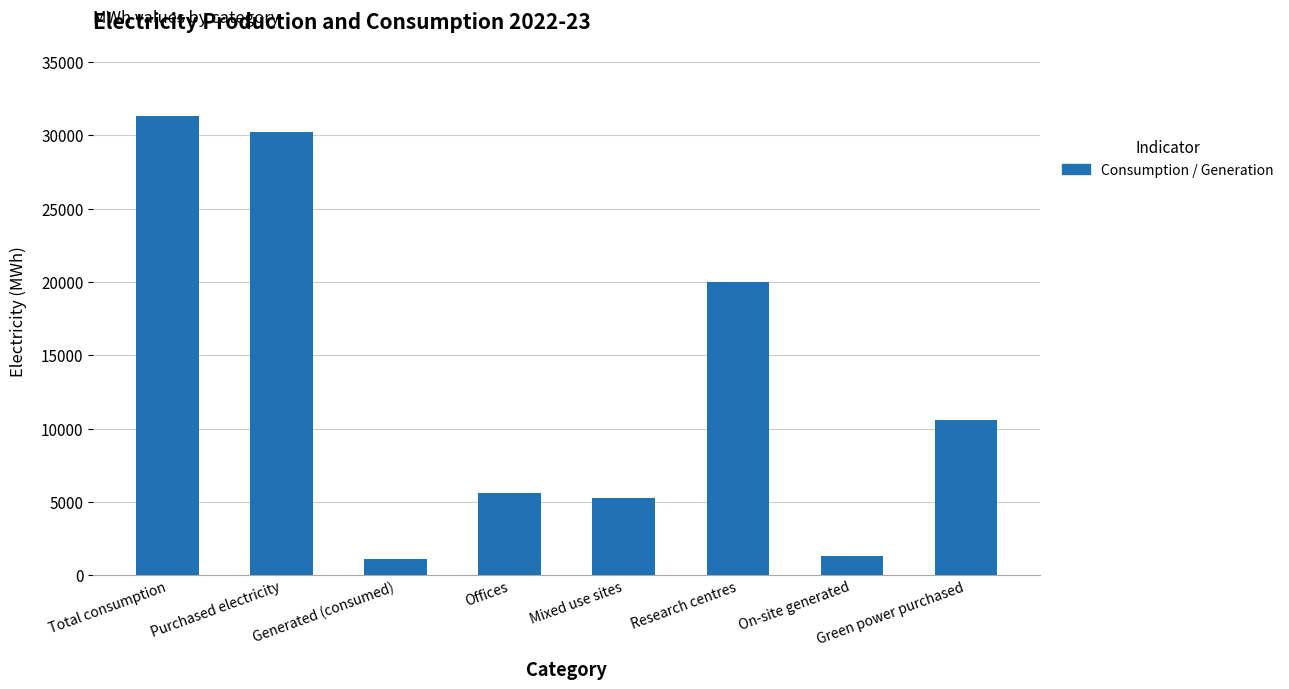

Is it true that the value at Purchased electricity is 18294?

False